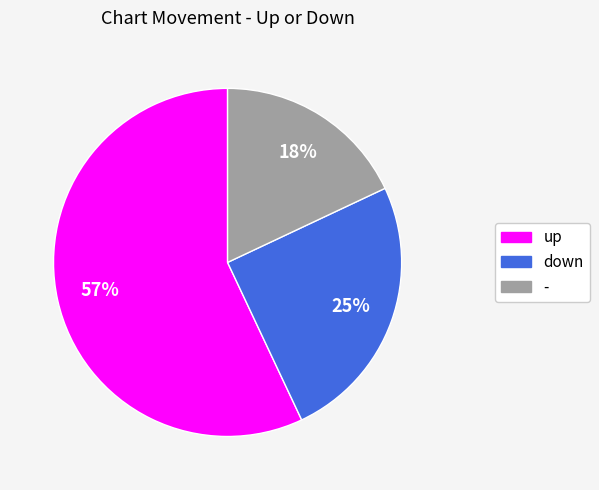

Which slice is the largest?

up